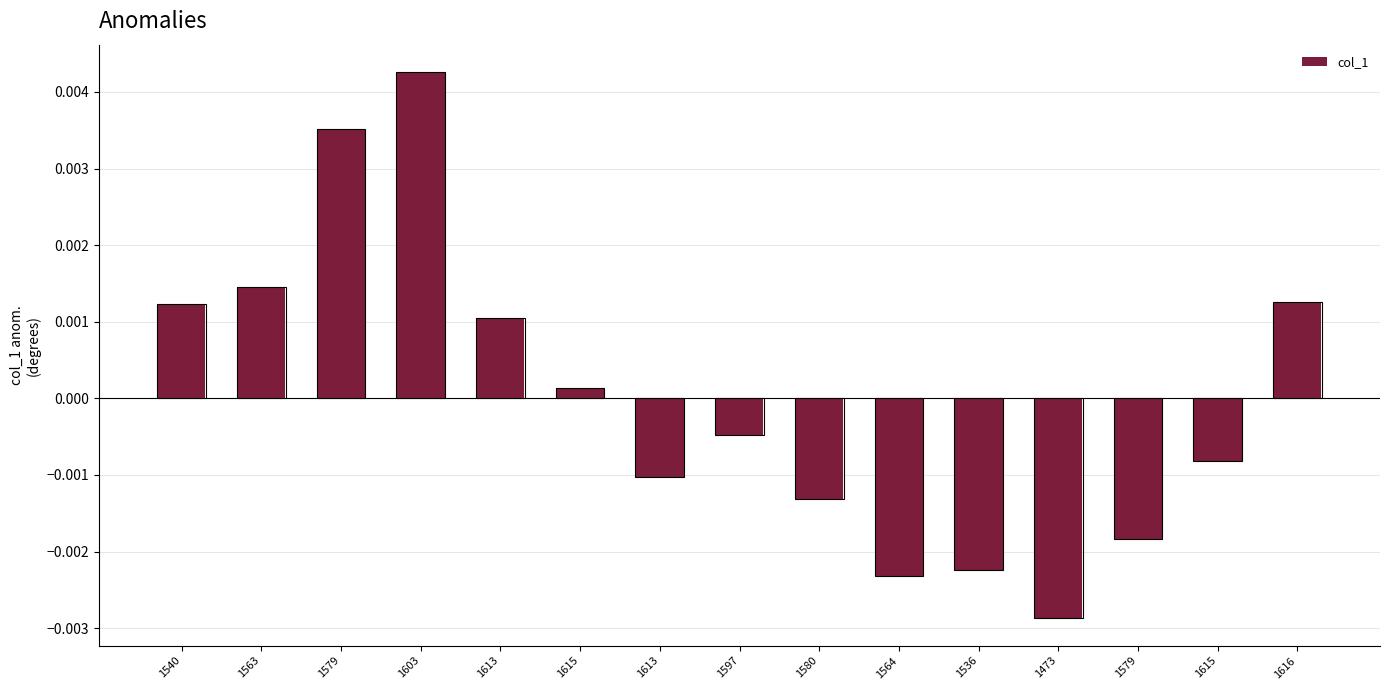

How many distinct data groups are displayed?

1